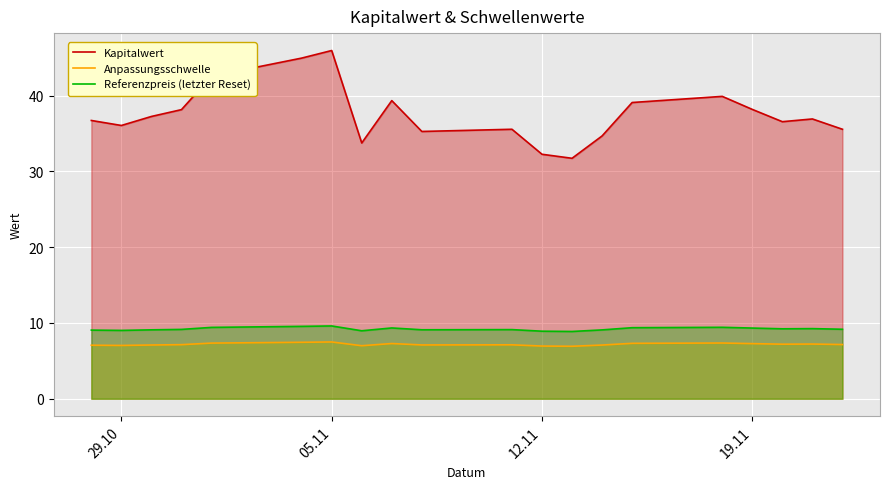

True or false: Anpassungsschwelle and Referenzpreis (letzter Reset) intersect in this chart.

False